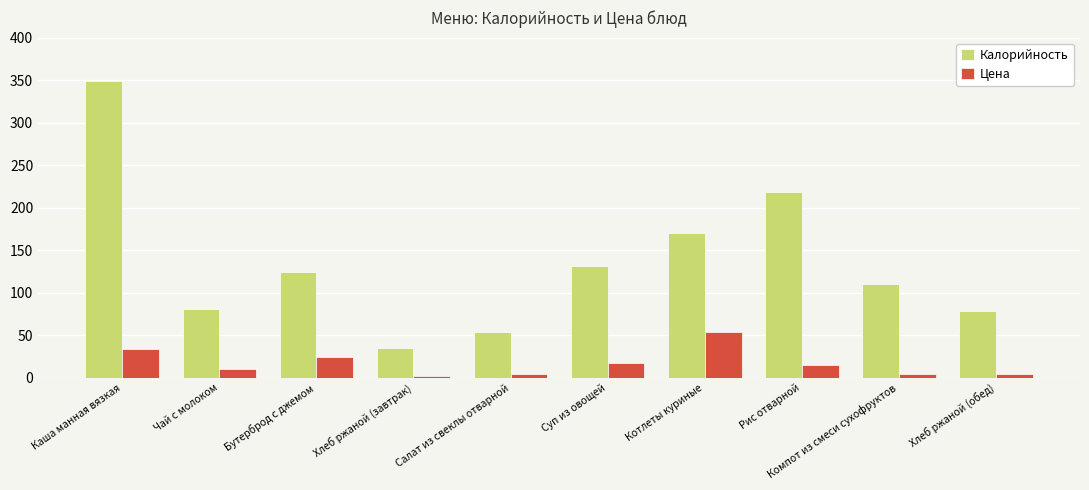

What is the approximate value of Цена at Котлеты куриные?

54.1